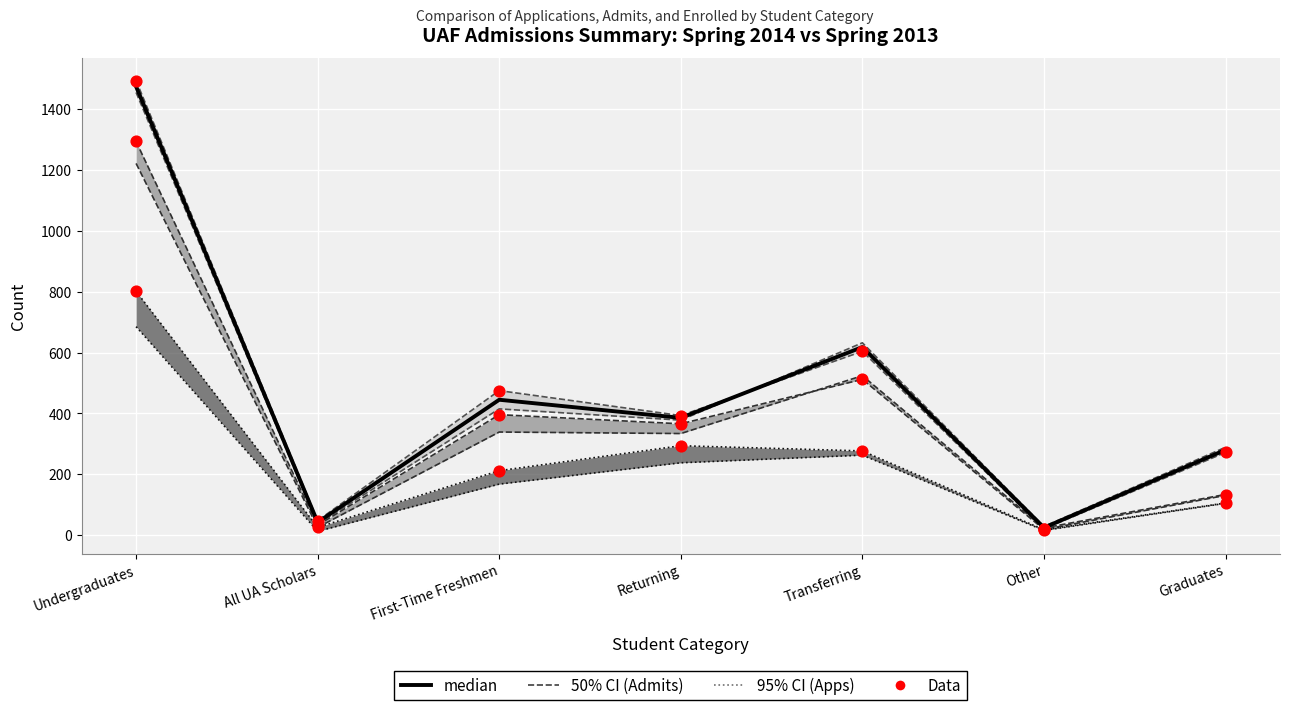

At how many categories does at least one series exceed 681?

1